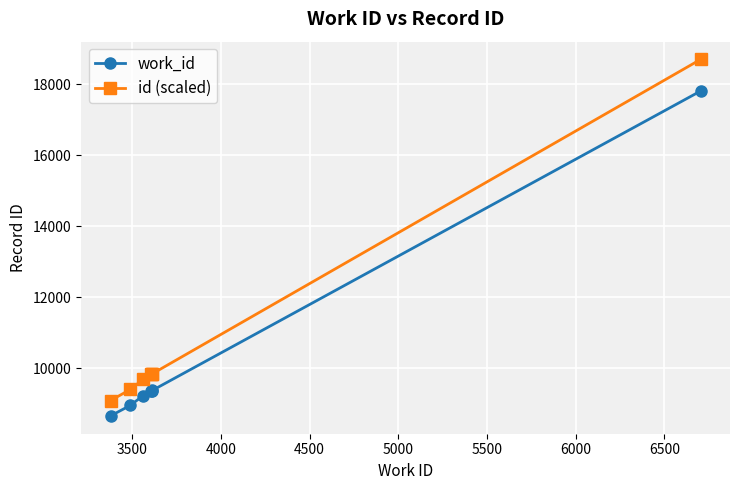

What is the average value of the work_id series?

10389.6